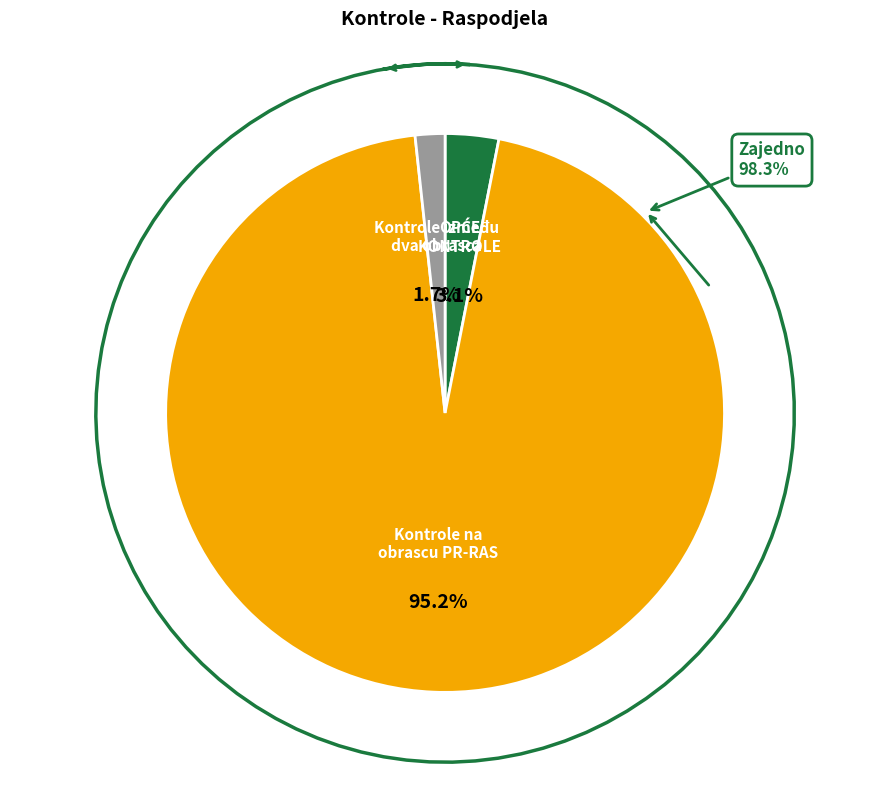

How many segments does this pie chart have?

3